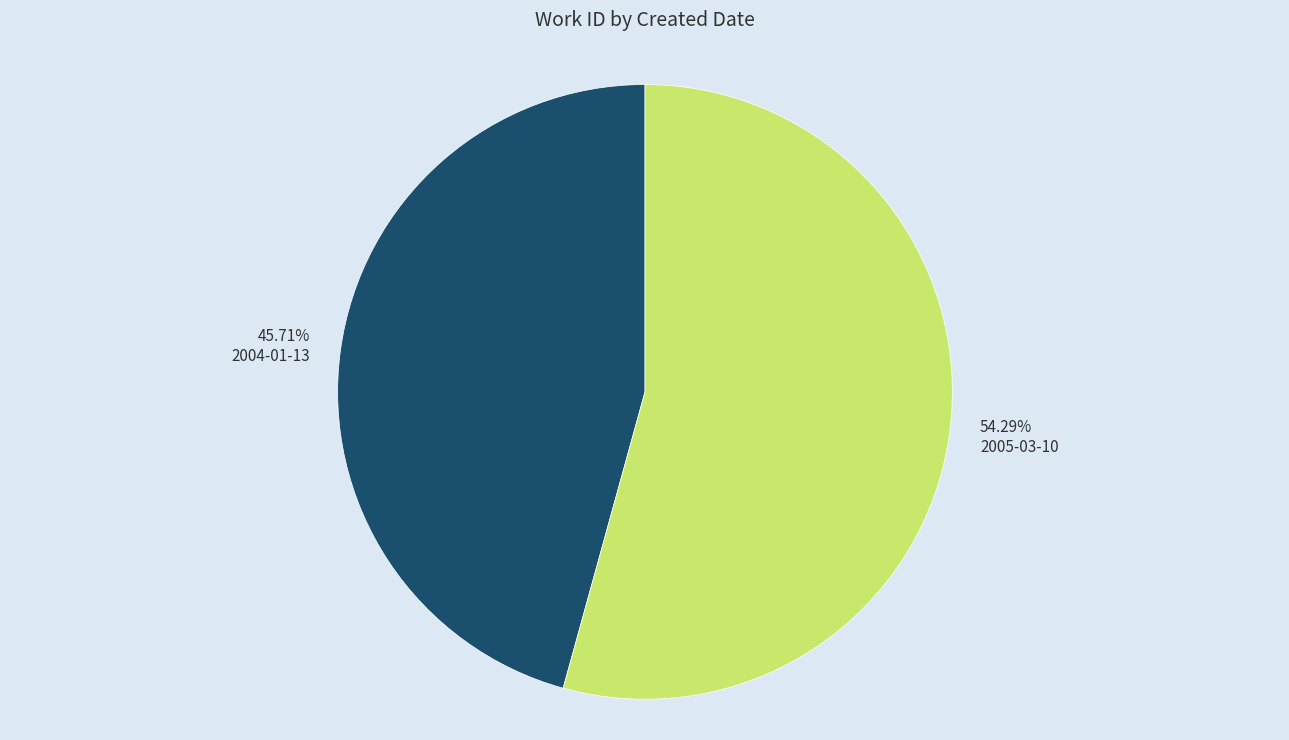

Is 2005-03-10 the majority of the pie?

Yes